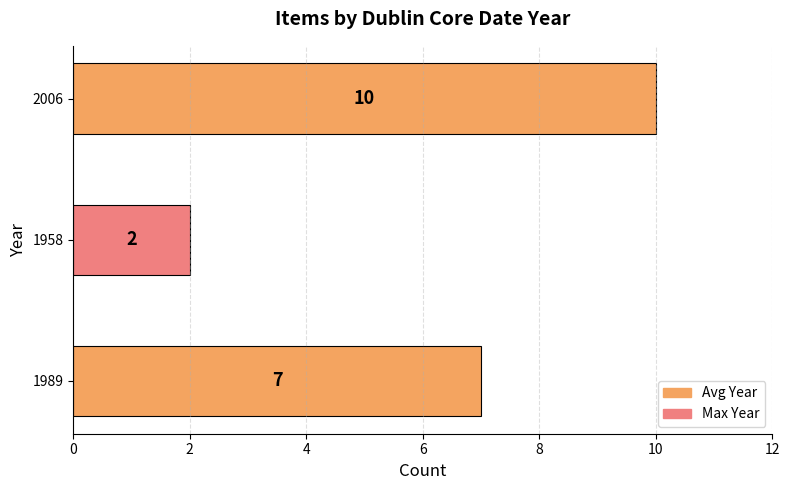

The chart shows a value of 7 at 1989. True or false?

True